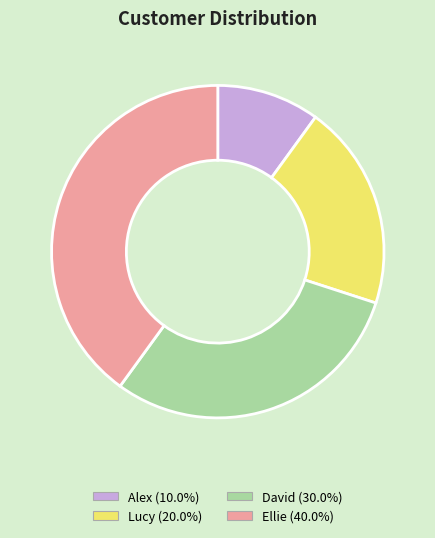

Count the number of slices in the pie.

4